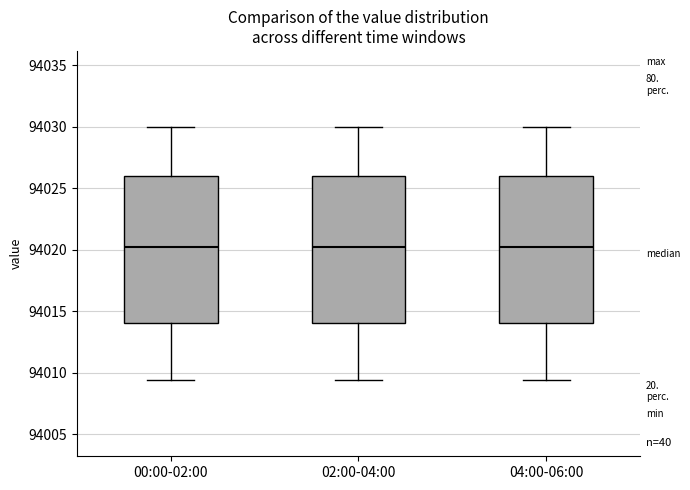

Reading left to right, transcribe this box plot: for each box, give where its median line is, the range the box spans, and where its two whiskers end, as read against the y-axis. The values are not printed on the chart, so give them approximately, as read against the axis.

00:00-02:00: median 94020.0, box 94014.0 to 94026.0, whiskers 94009.5 to 94030.0
02:00-04:00: median 94020.0, box 94014.0 to 94026.0, whiskers 94009.5 to 94030.0
04:00-06:00: median 94020.0, box 94014.0 to 94026.0, whiskers 94009.5 to 94030.0